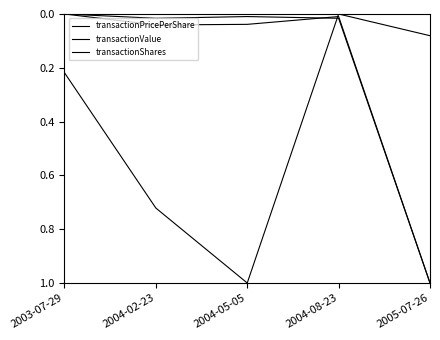

Between 2004-02-23 and 2004-08-23, which series saw the biggest shift?

transactionPricePerShare